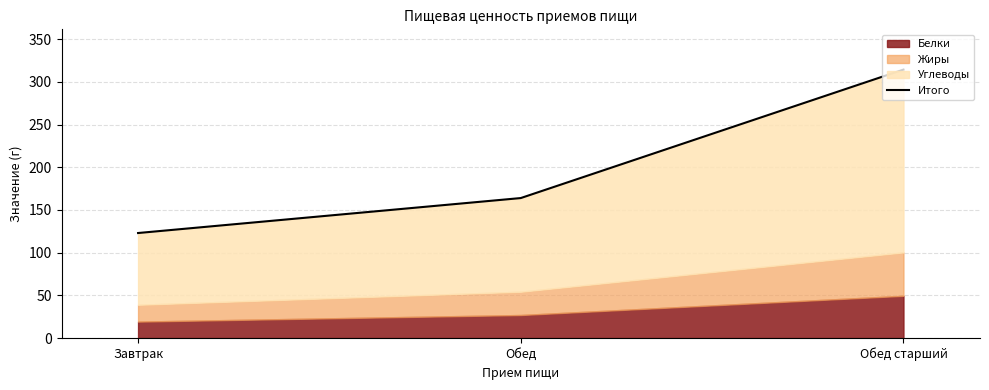

Rank the categories by value from lowest to highest.

Завтрак, Обед, Обед старший